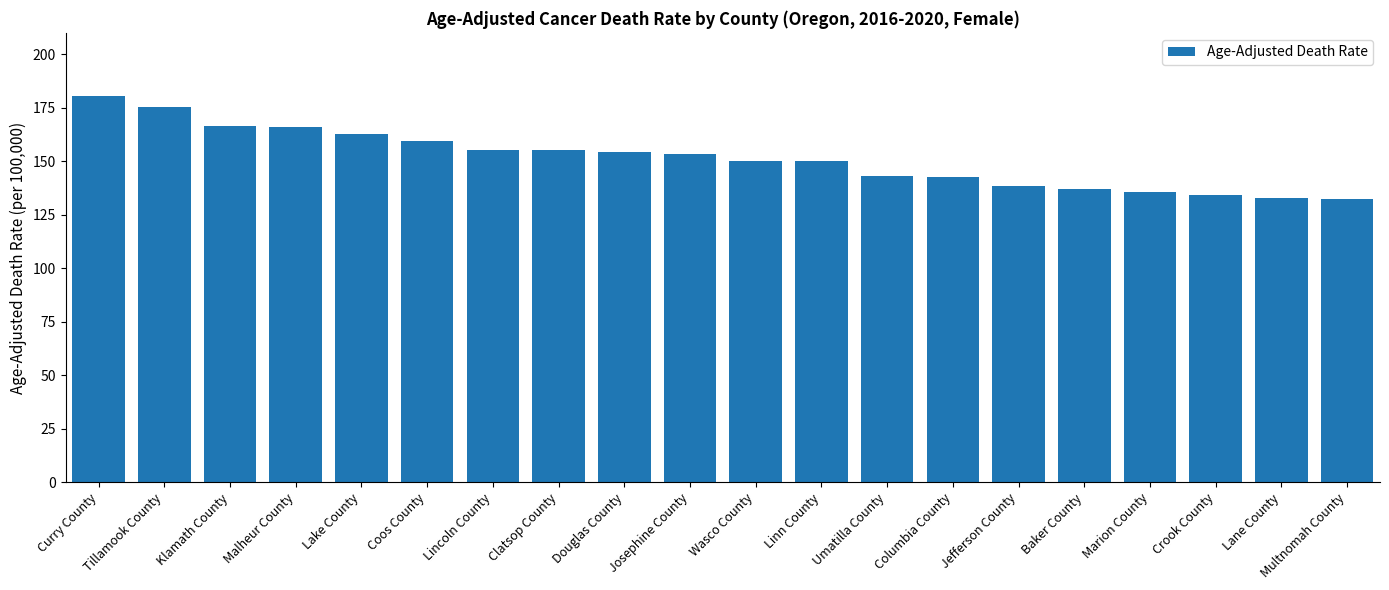

What is the value of the 2nd bar from the left?

175.4